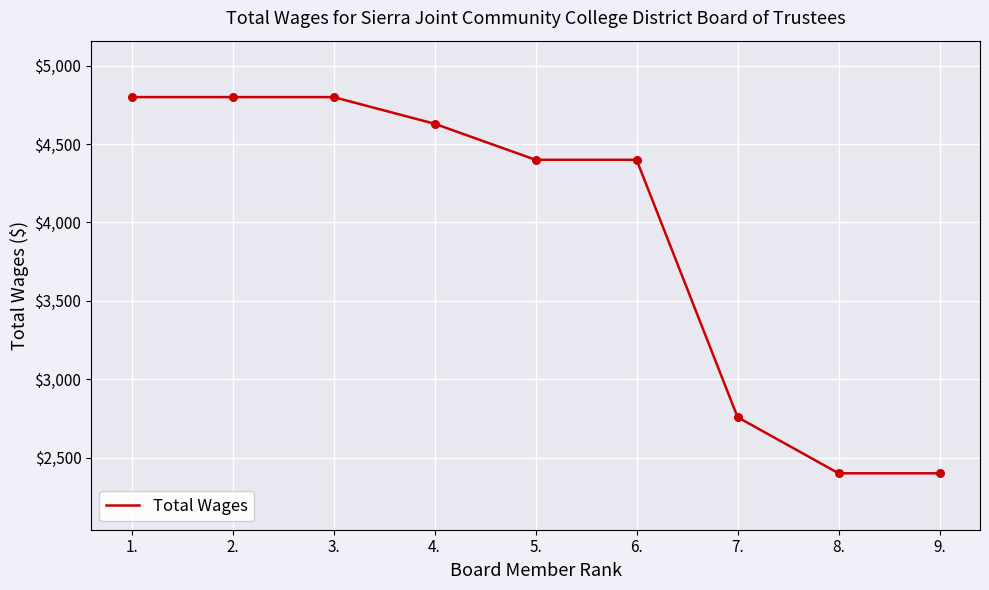

What is the ratio of the value at 3. to the value at 2.?

1.0